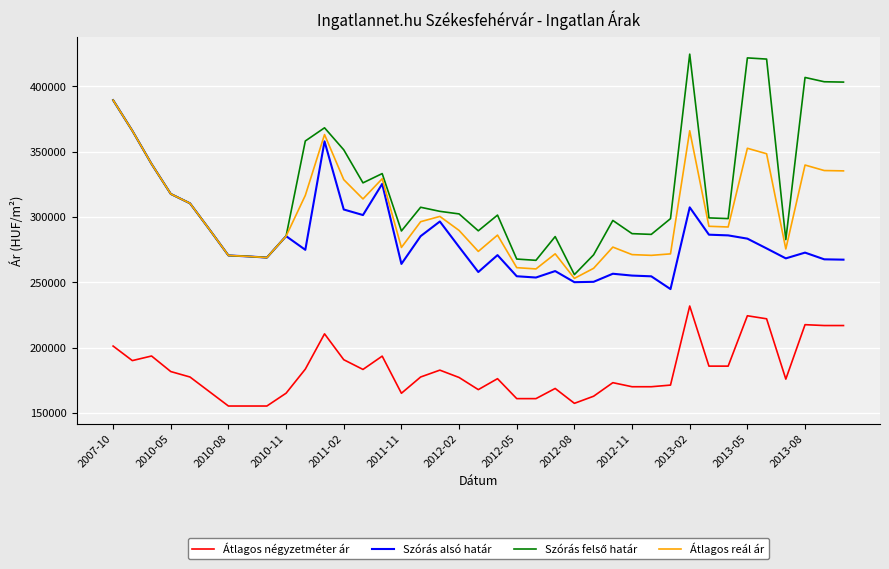

Does the chart have visible grid lines?

Yes